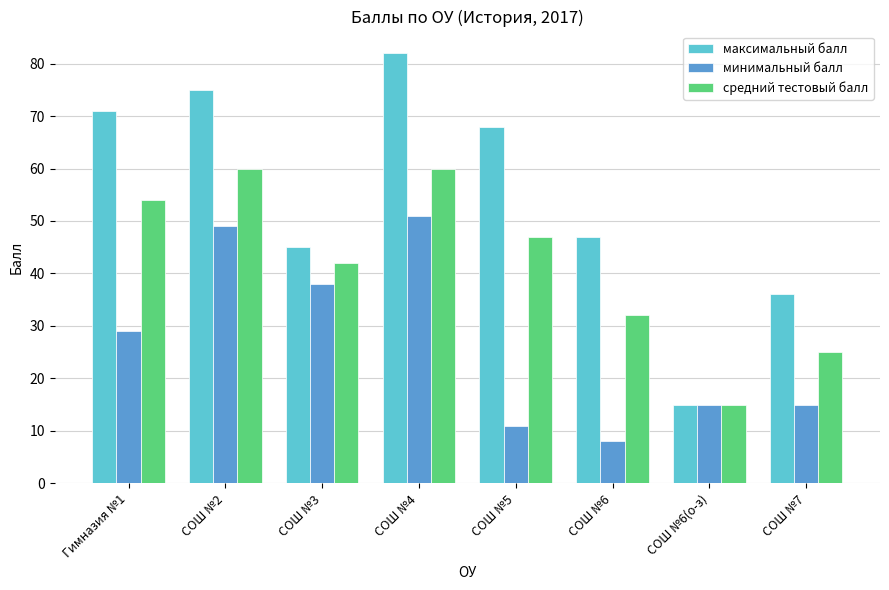

Which category has the lowest value in the средний тестовый балл series?

СОШ №6(о-з)